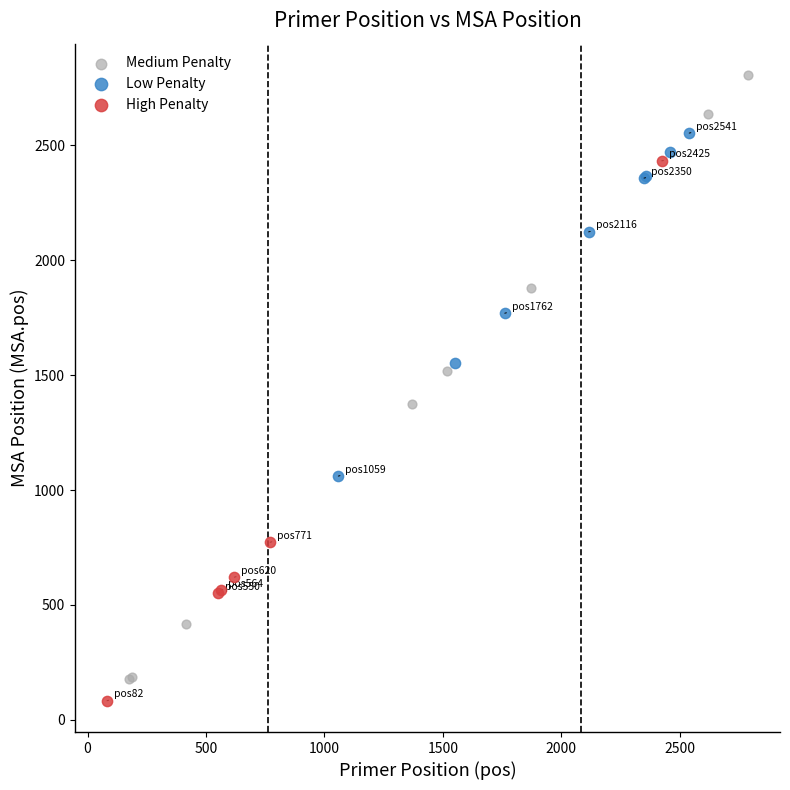

Which series reaches the minimum Y coordinate?

High Penalty